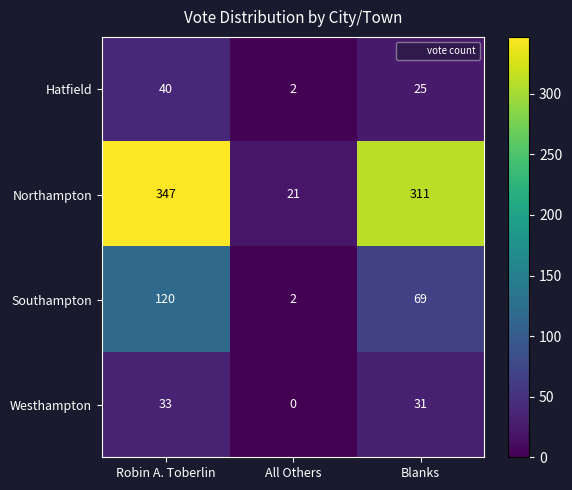

At how many categories does at least one series exceed 111?

2